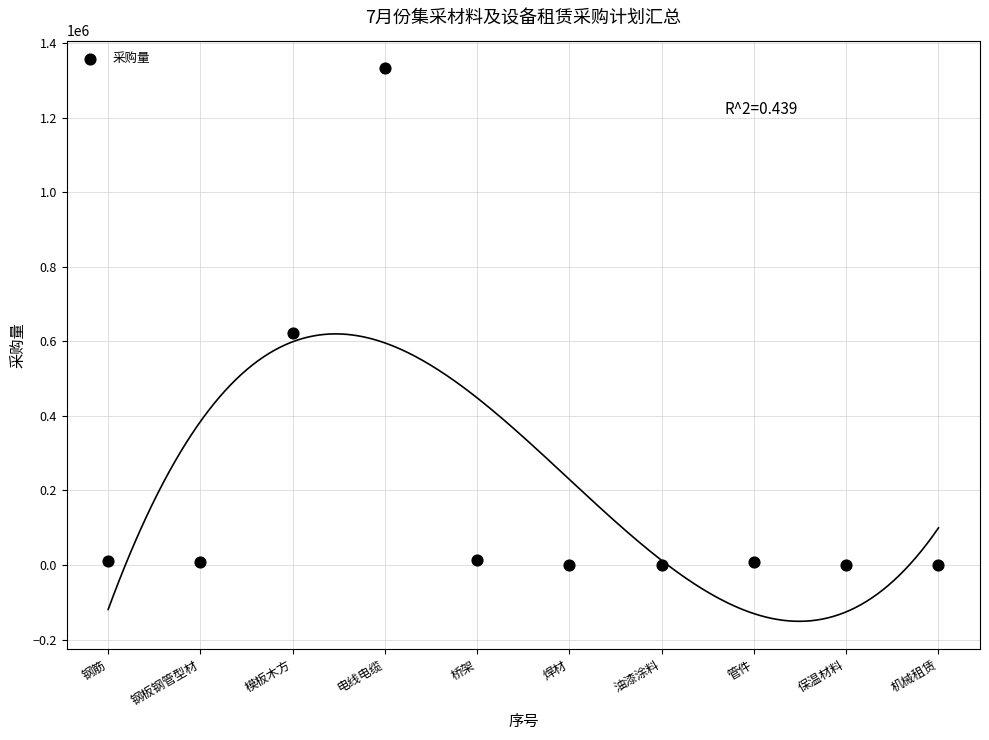

What is the range of X values (max minus min)?

9.0